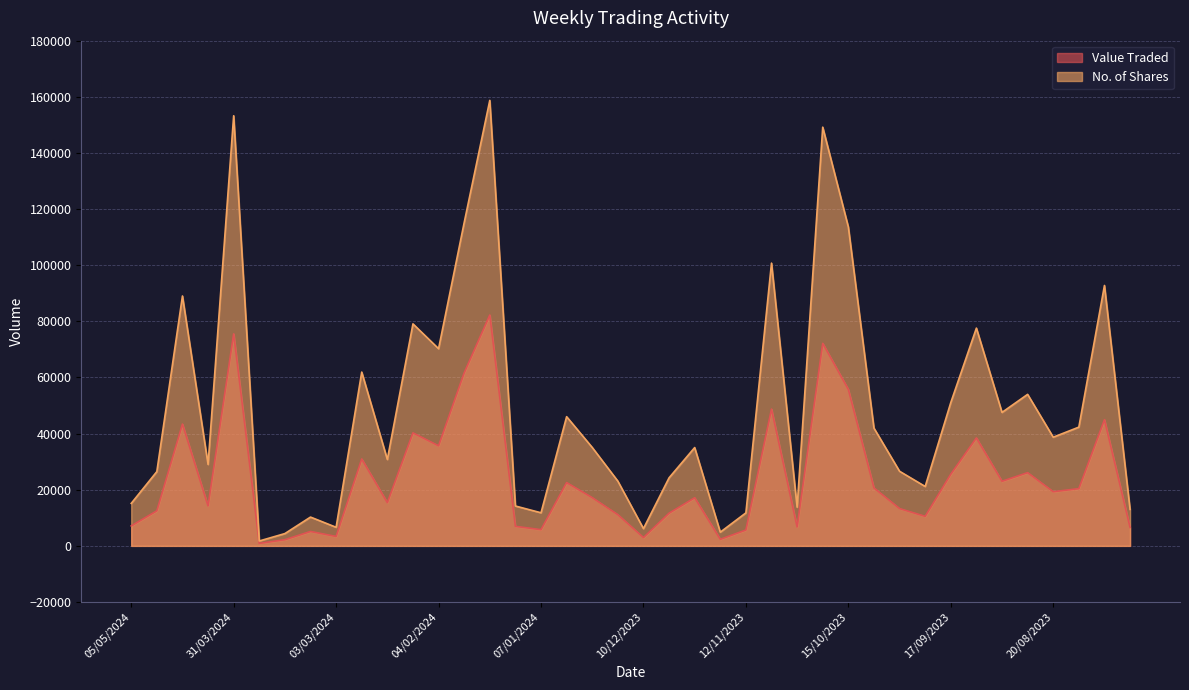

How many lines are shown in the chart?

2